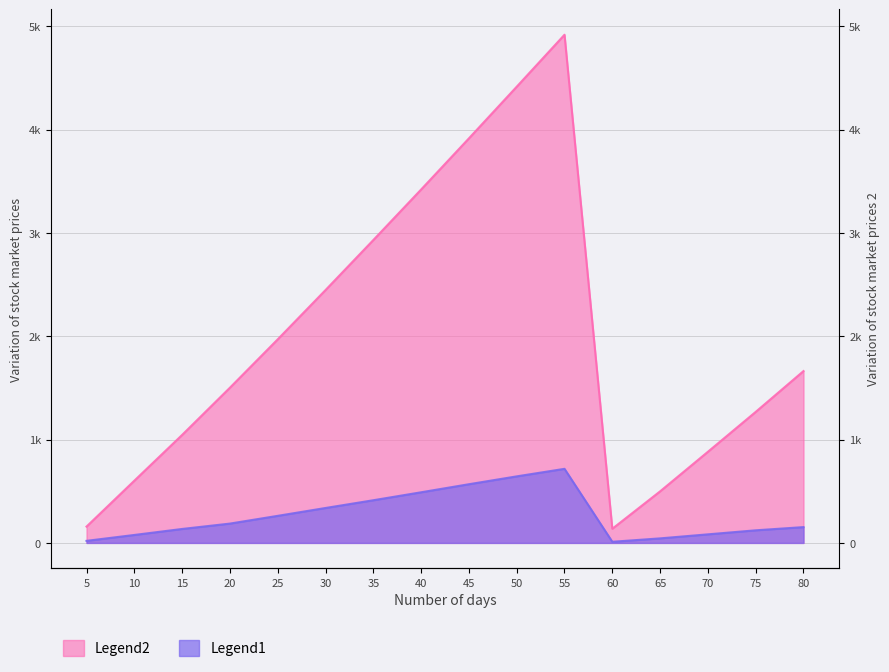

What is the value of the Legend2 point at the 6th from the left?

2447